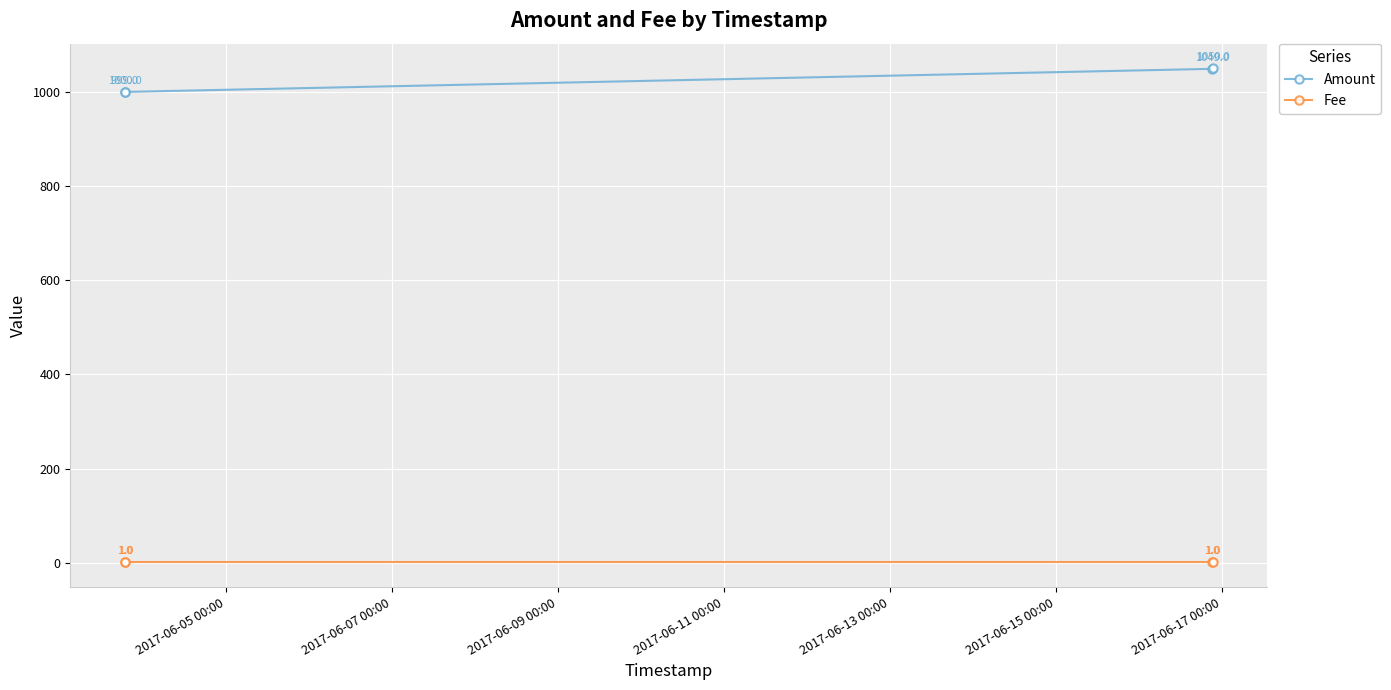

What is the minimum value for Amount?

999